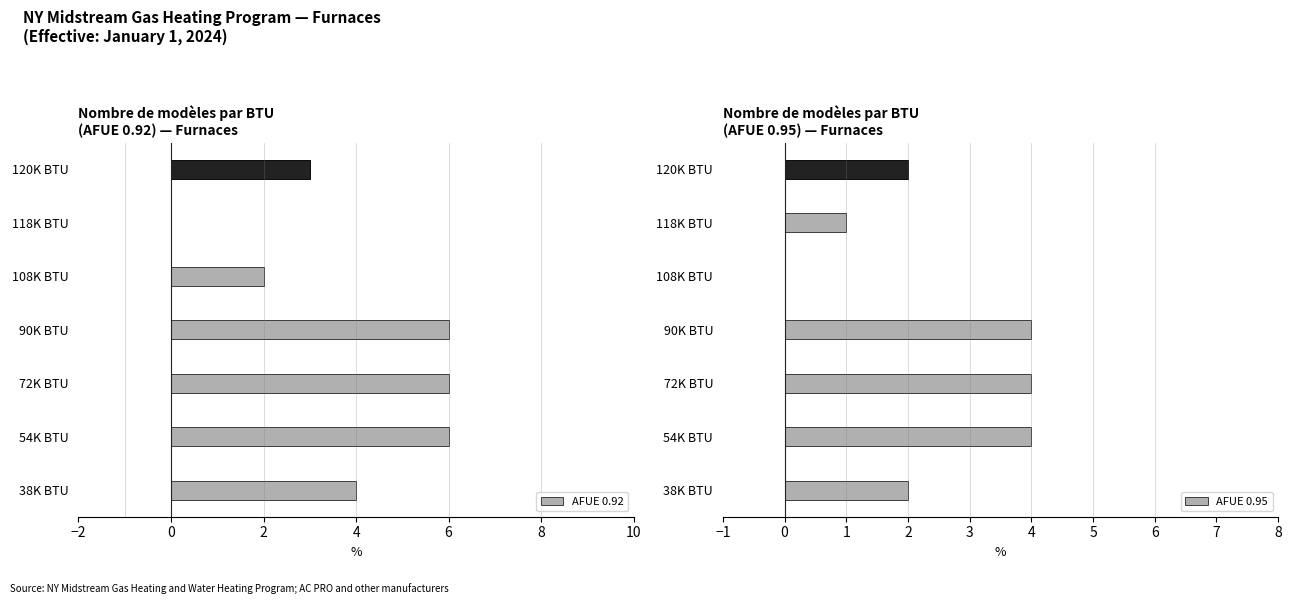

What position from the right is 118K BTU?

2